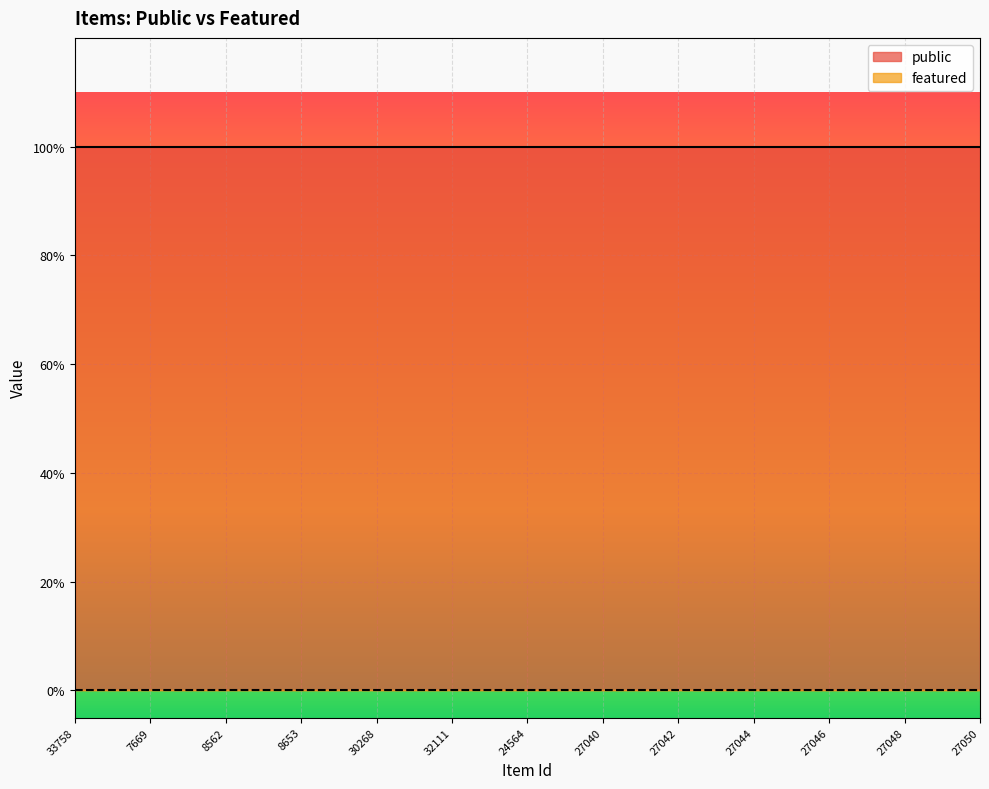

How many distinct data groups are displayed?

2